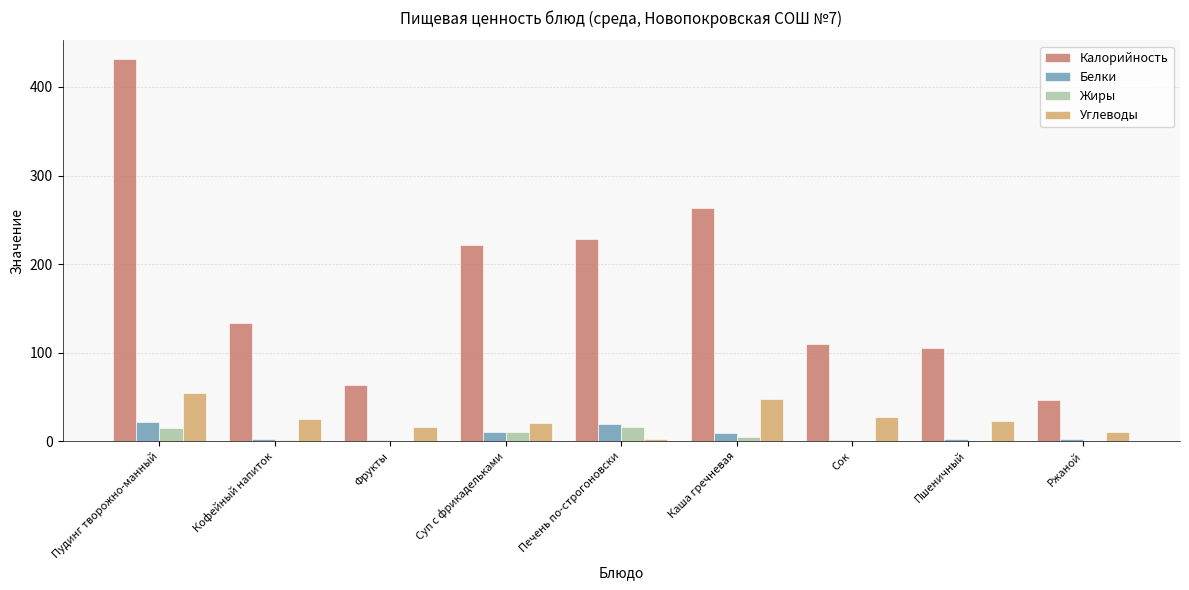

What is the highest value of the Белки series?

22